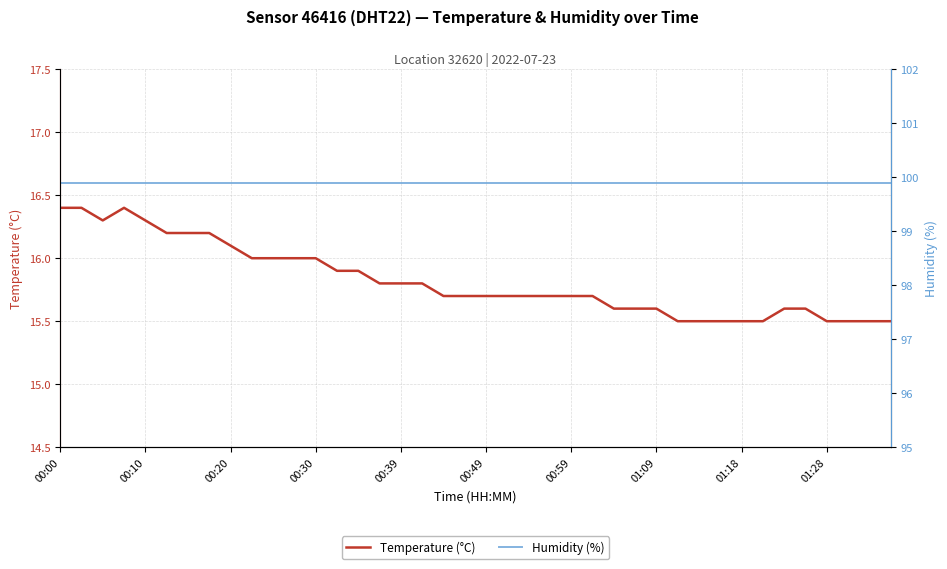

Does the chart display data point markers on the line(s)?

No